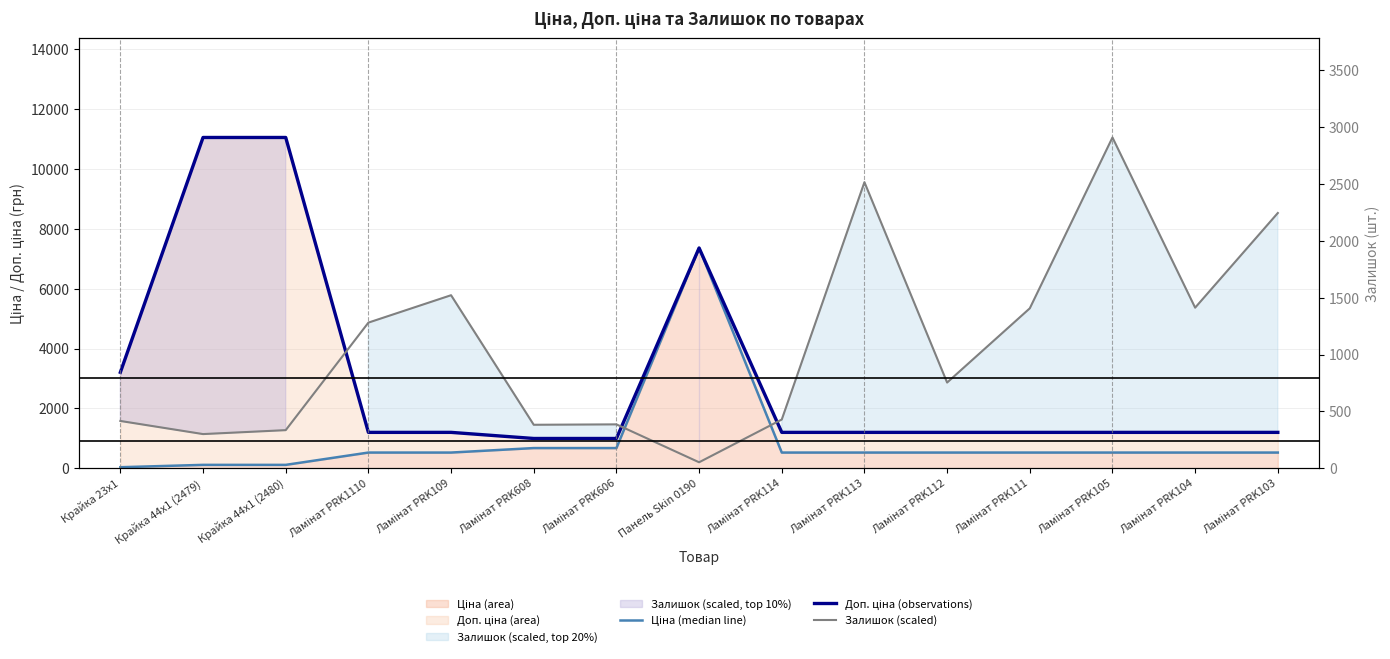

What is the difference between the maximum and second lowest values in the Залишок (scaled) series?

9915.3